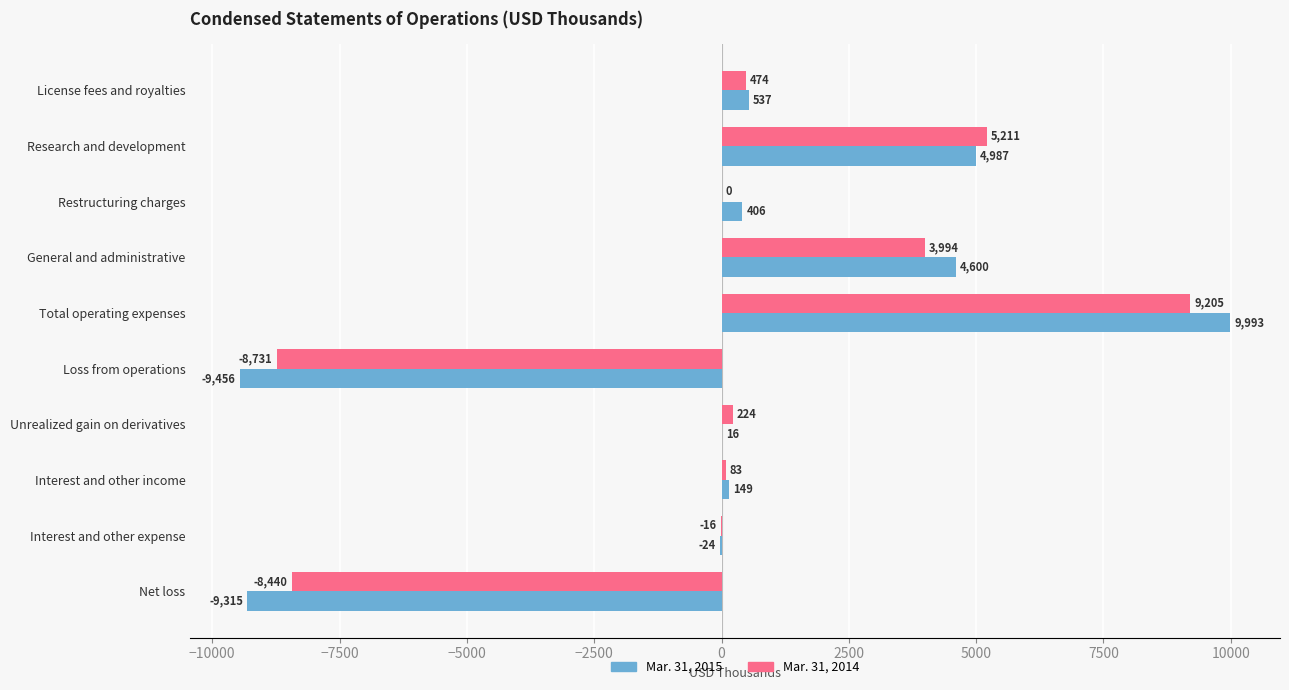

At which label is Mar. 31, 2014 closest to 237?

Unrealized gain on derivatives